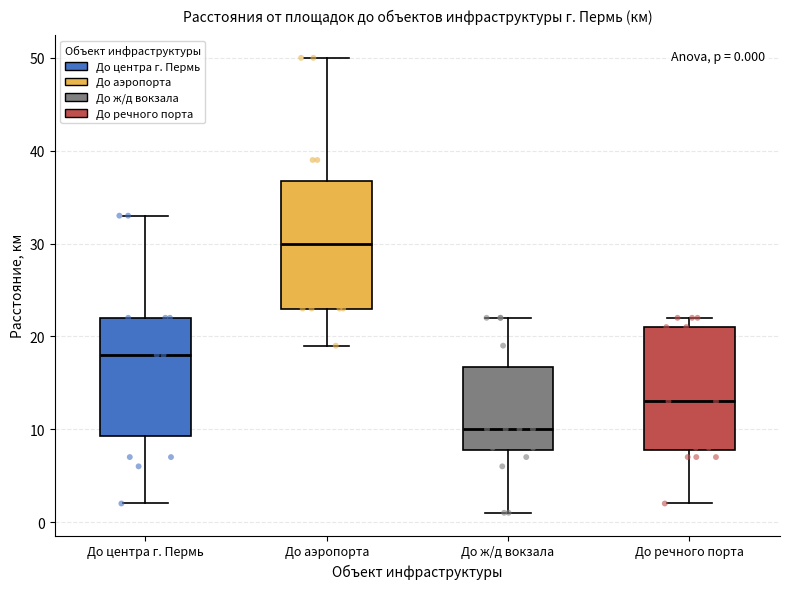

Which box has the lowest median line?

До ж/д вокзала